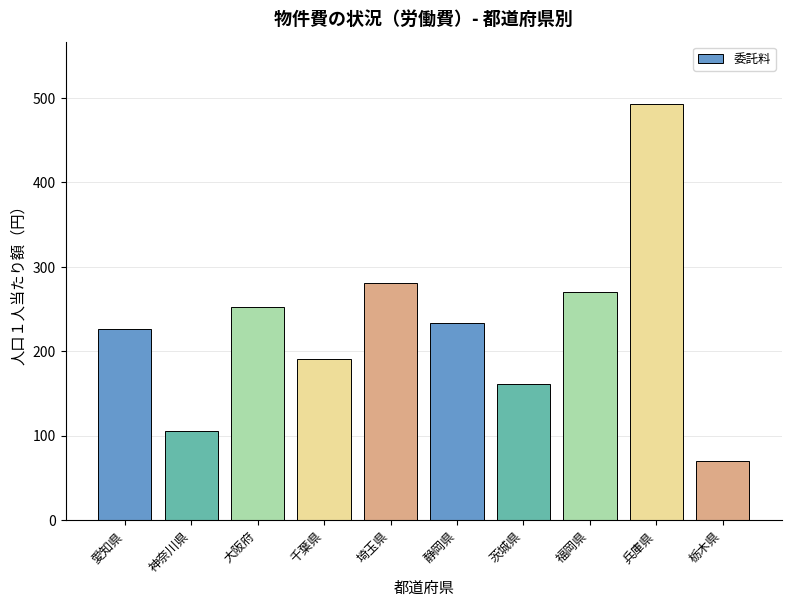

Which has a higher value, 栃木県 or 神奈川県?

神奈川県